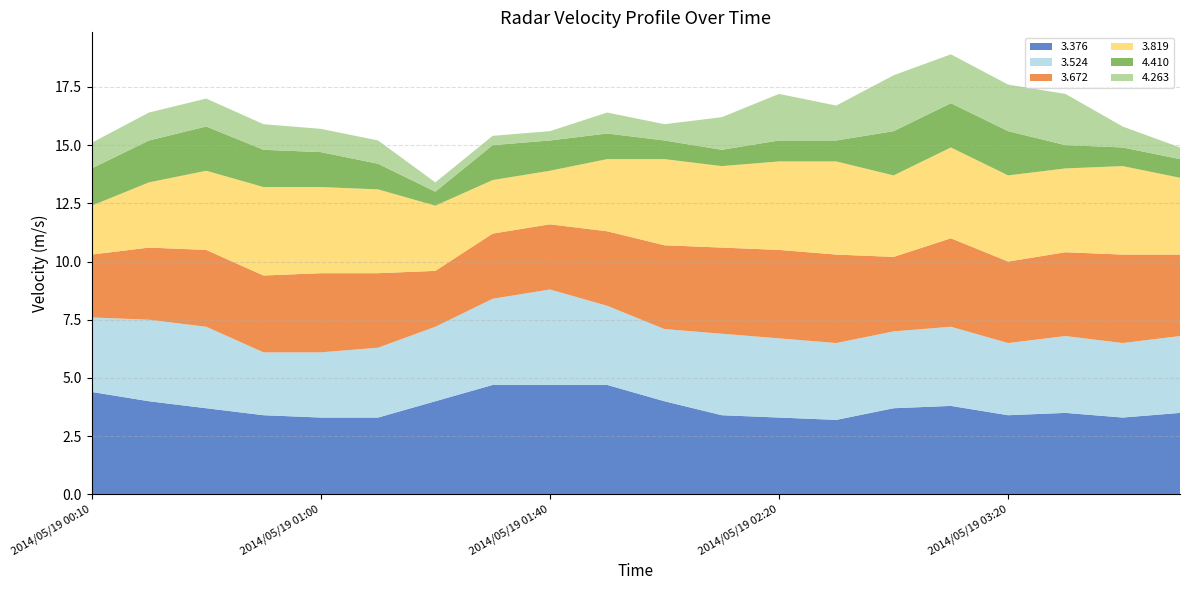

Reading left to right, transcribe all the data shown in this chart.

  3.376: 4.4	4.0	3.7	3.4	3.3	3.3	4.0	4.7	4.7	4.7	4.0	3.4	3.3	3.2	3.7	3.8	3.4	3.5	3.3	3.5
  3.524: 3.2	3.5	3.5	2.7	2.8	3.0	3.2	3.7	4.1	3.4	3.1	3.5	3.4	3.3	3.3	3.4	3.1	3.3	3.2	3.3
  3.672: 2.7	3.1	3.3	3.3	3.4	3.2	2.4	2.8	2.8	3.2	3.6	3.7	3.8	3.8	3.2	3.8	3.5	3.6	3.8	3.5
  3.819: 2.1	2.8	3.4	3.8	3.7	3.6	2.8	2.3	2.3	3.1	3.7	3.5	3.8	4.0	3.5	3.9	3.7	3.6	3.8	3.3
  4.410: 1.6	1.8	1.9	1.6	1.5	1.1	0.6	1.5	1.3	1.1	0.8	0.7	0.9	0.9	1.9	1.9	1.9	1.0	0.8	0.8
  4.263: 1.1	1.2	1.2	1.1	1.0	1.0	0.4	0.4	0.4	0.9	0.7	1.4	2.0	1.5	2.4	2.1	2.0	2.2	0.9	0.5